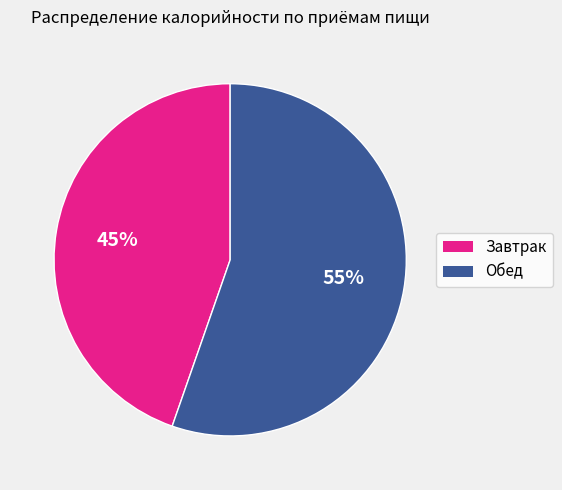

How many segments does this pie chart have?

2